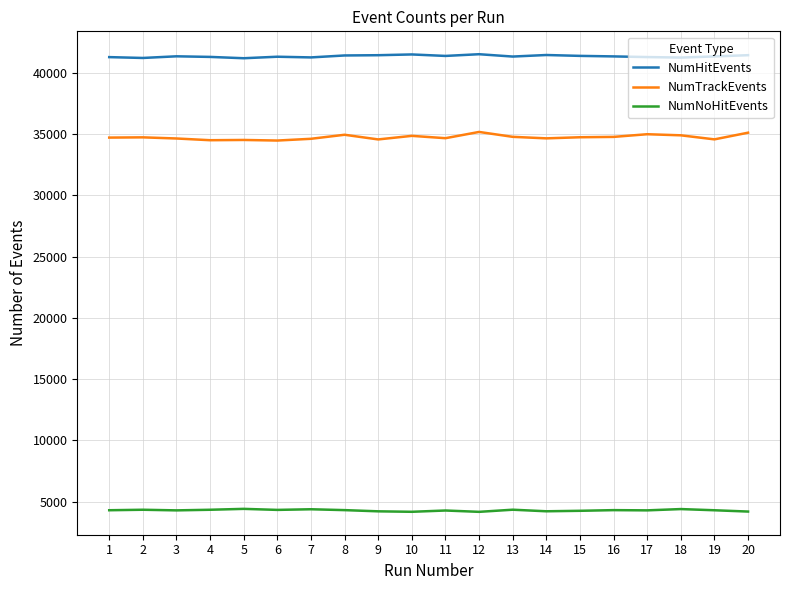

What is the greatest value displayed?

41531